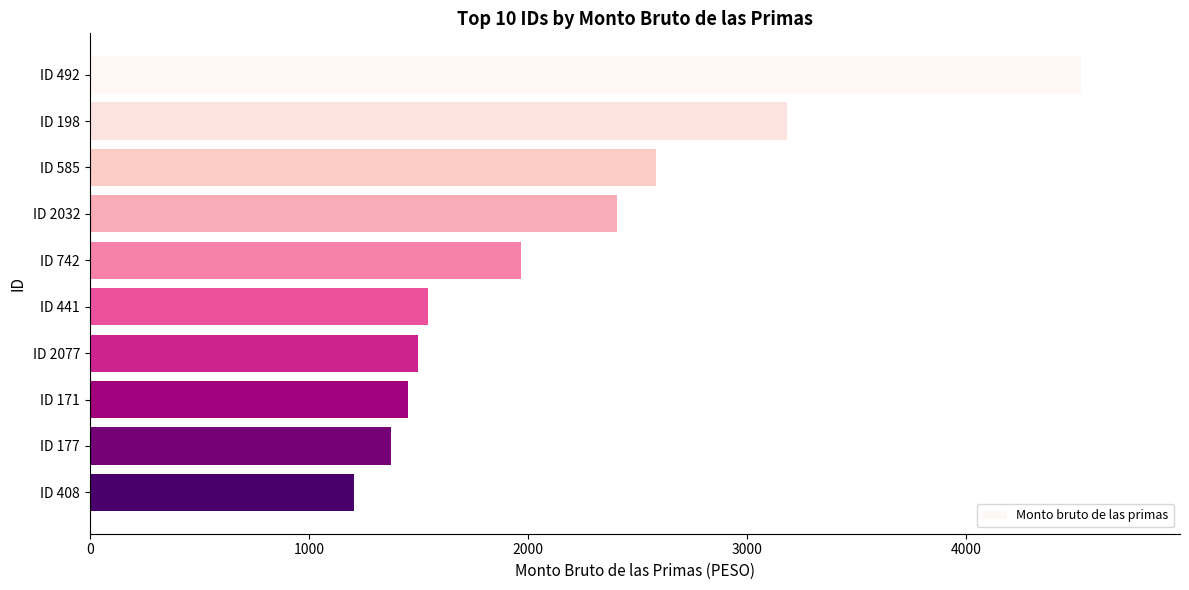

What is the minimum value shown in the chart?

1206.9